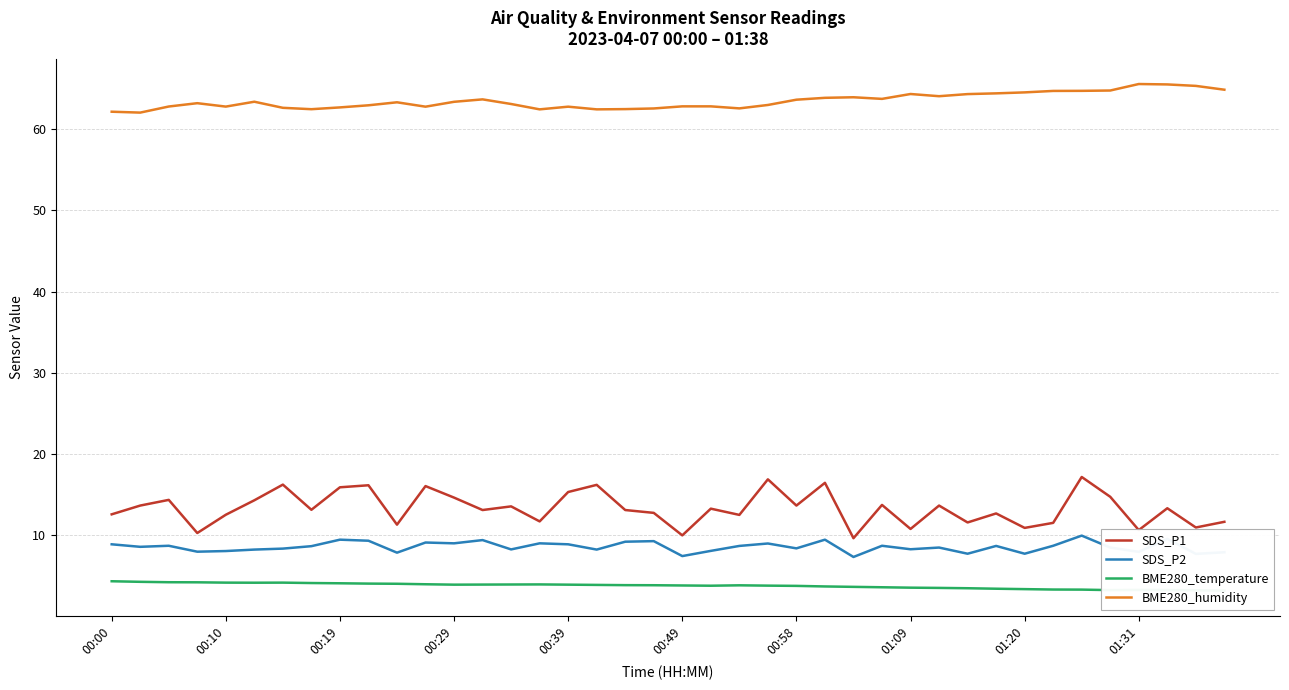

Reading left to right, what are all the values shown in this chart?

SDS_P1: 12.6	13.7	14.3	10.3	12.5	14.3	16.2	13.1	15.9	16.1	11.3	16.1	14.6	13.1	13.6	11.7	15.3	16.2	13.1	12.8	10.0	13.3	12.5	16.9	13.7	16.4	9.6	13.7	10.8	13.7	11.6	12.7	10.9	11.5	17.2	14.7	10.6	13.3	10.9	11.7
SDS_P2: 8.9	8.6	8.7	8.0	8.1	8.2	8.3	8.7	9.4	9.3	7.8	9.1	9.0	9.4	8.2	9.0	8.9	8.2	9.2	9.3	7.4	8.1	8.7	9.0	8.4	9.4	7.3	8.7	8.3	8.5	7.7	8.7	7.7	8.7	9.9	8.5	8.0	9.6	7.7	7.9
BME280_temperature: 4.3	4.3	4.2	4.2	4.2	4.2	4.2	4.1	4.1	4.0	4.0	4.0	3.9	3.9	3.9	3.9	3.9	3.9	3.9	3.8	3.8	3.8	3.8	3.8	3.8	3.7	3.6	3.6	3.5	3.5	3.5	3.4	3.4	3.3	3.3	3.2	3.3	3.2	3.2	3.2
BME280_humidity: 62.1	62.0	62.8	63.2	62.8	63.4	62.6	62.5	62.7	62.9	63.3	62.8	63.4	63.7	63.1	62.4	62.8	62.4	62.5	62.5	62.8	62.8	62.6	63.0	63.6	63.9	63.9	63.7	64.3	64.1	64.3	64.4	64.5	64.7	64.7	64.8	65.6	65.5	65.3	64.9